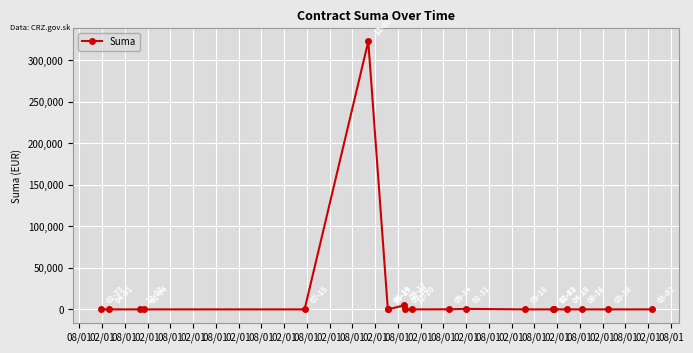

What is the greatest value displayed?

322626.8